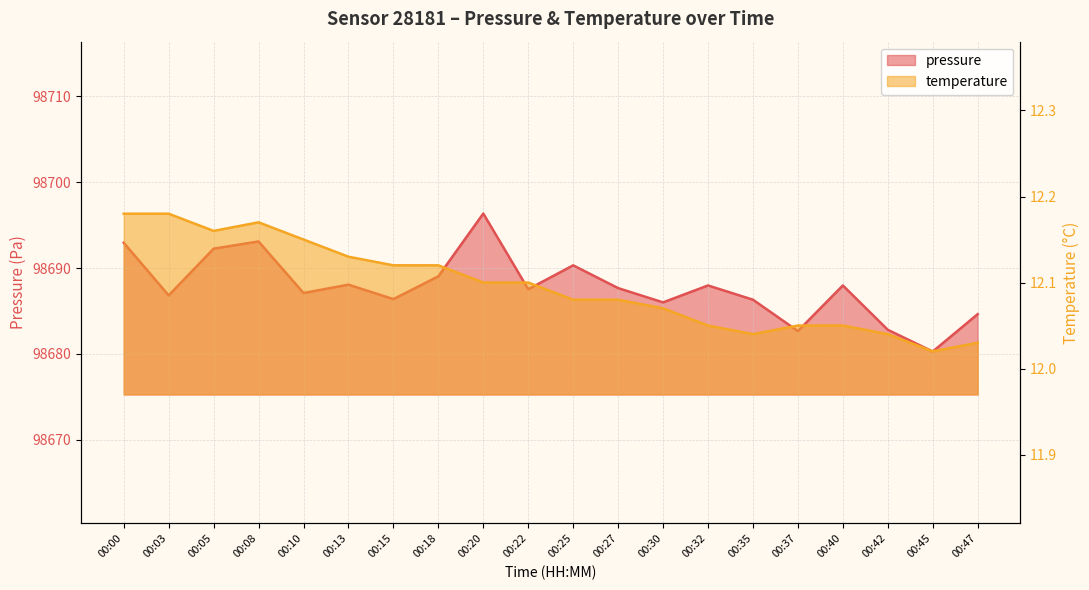

At 00:27, list the series in order from largest to smallest.

pressure, temperature